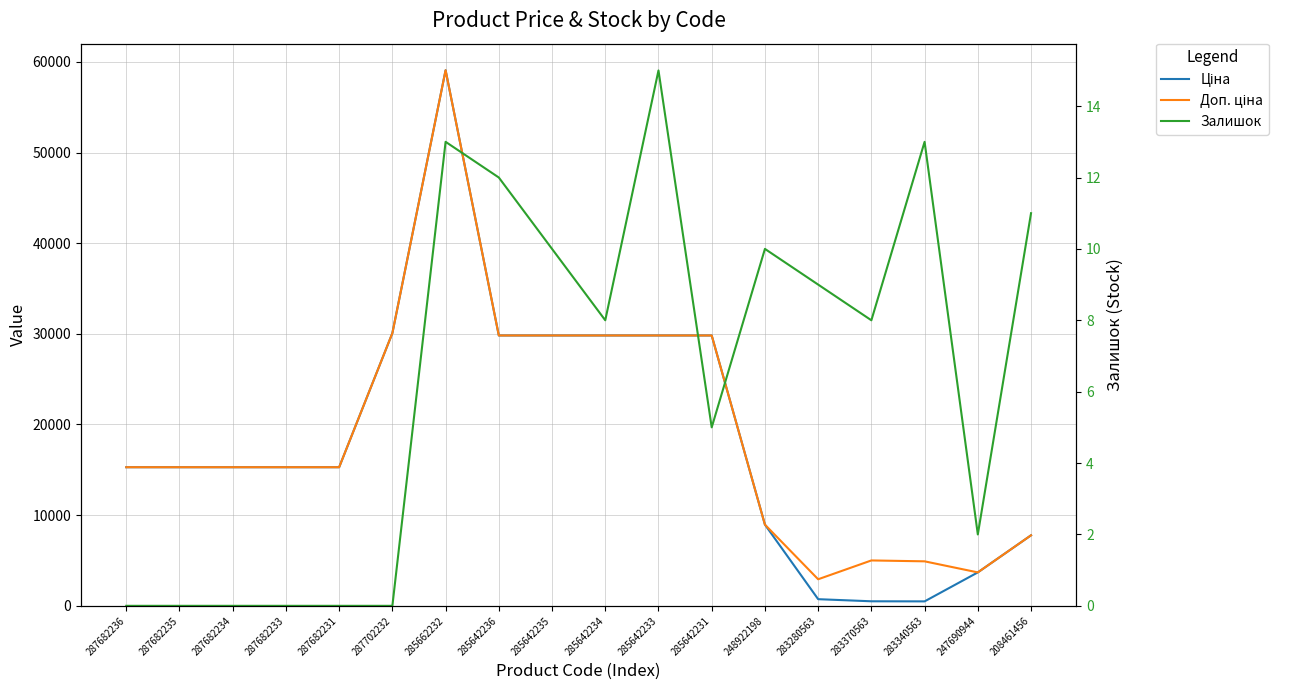

At how many categories does at least one series exceed 58153?

1